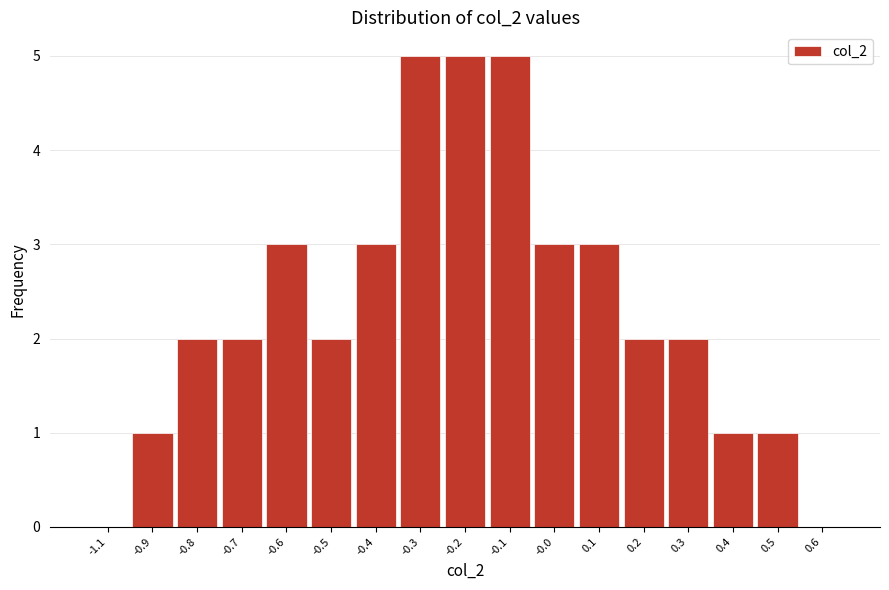

Reading left to right, what are all the values shown in this chart?

-1.1=0	-0.9=1	-0.8=2	-0.7=2	-0.6=3	-0.5=2	-0.4=3	-0.3=5	-0.2=5	-0.1=5	-0.0=3	0.1=3	0.2=2	0.3=2	0.4=1	0.5=1	0.6=0